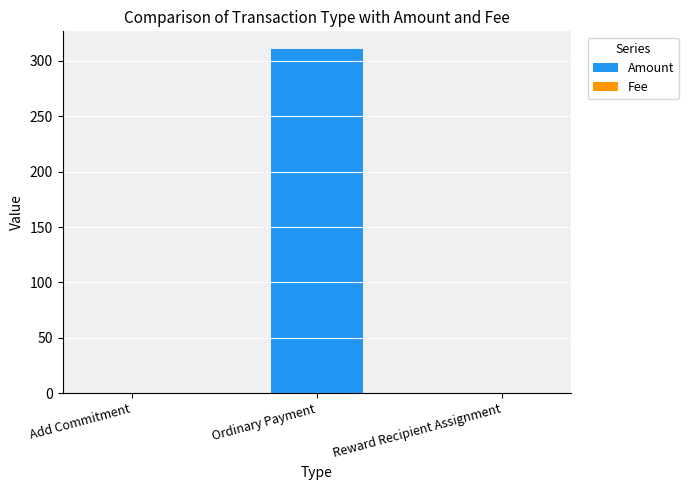

Are the bars grouped side by side (vs. stacked)?

No